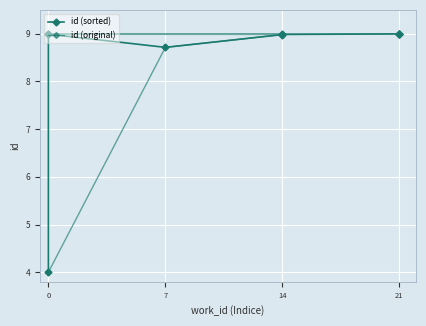

Where is the first local maximum for id (sorted)?

14